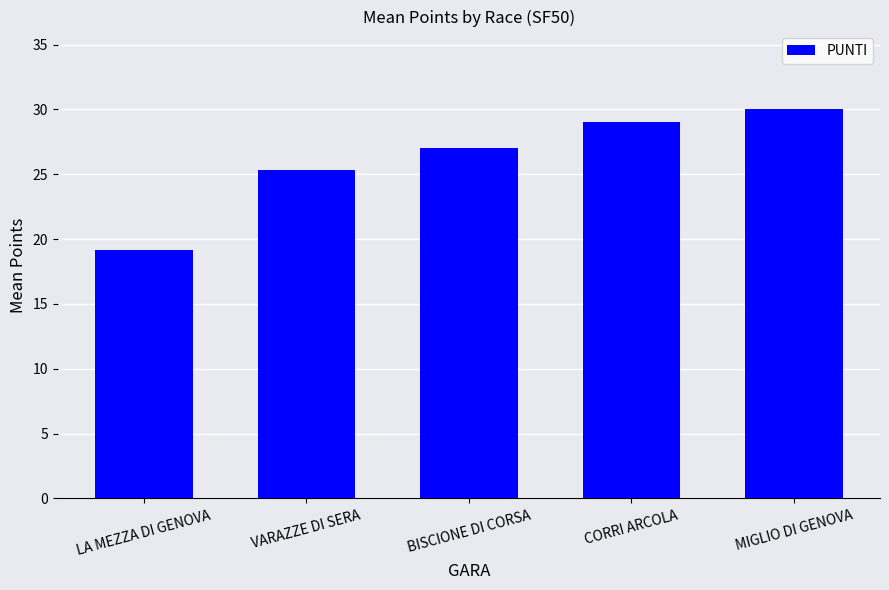

What is the minimum value shown in the chart?

19.2